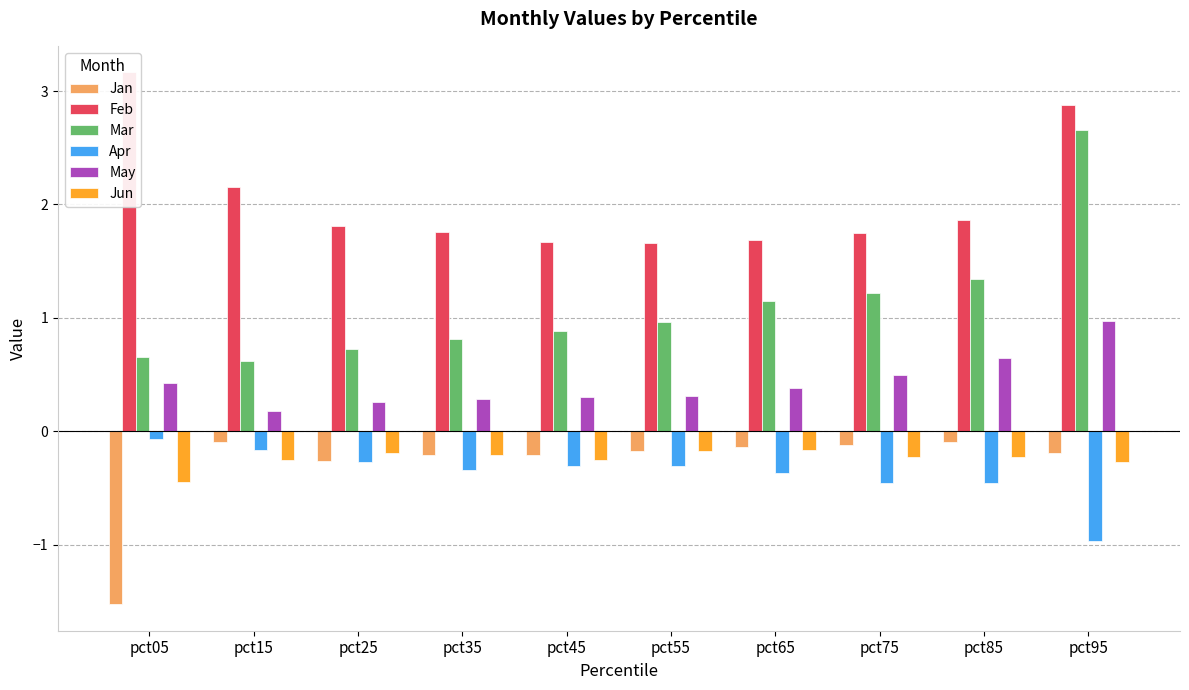

What is the maximum value shown in the chart?

3.2